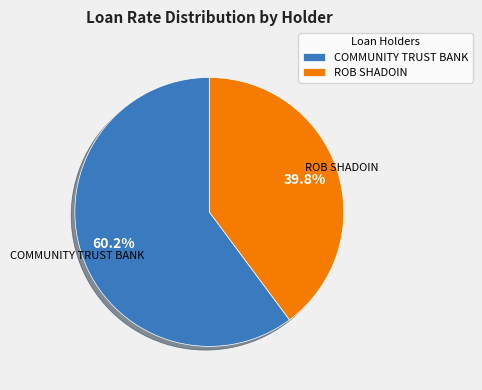

Does COMMUNITY TRUST BANK account for over 50% of the chart?

Yes